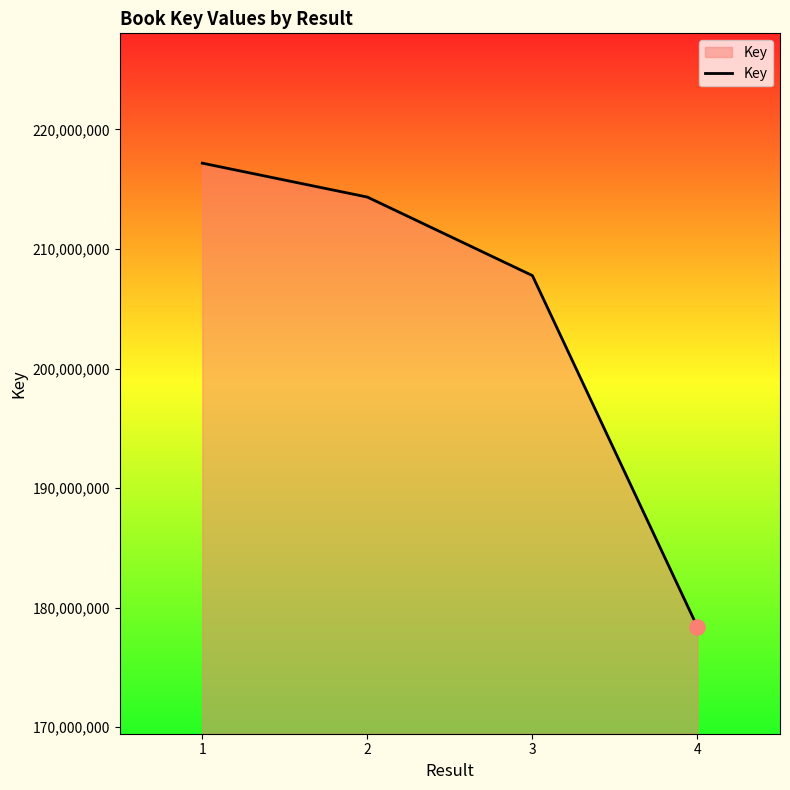

What is the change in value from 2 to 4?

-35966362